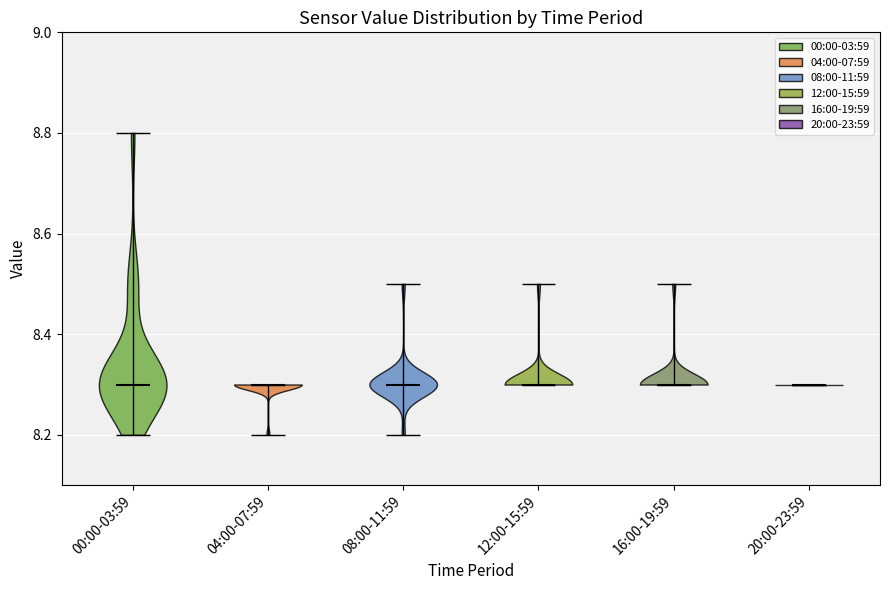

Reading left to right, read every violin against the y-axis: where its median line is, and the lowest and highest points it reaches. The values are not printed on the chart, so give them approximately, as read against the axis.

00:00-03:59: median line 8.3, lowest point 8.2, highest point 8.8
04:00-07:59: median line 8.3, lowest point 8.2, highest point 8.3
08:00-11:59: median line 8.3, lowest point 8.2, highest point 8.5
12:00-15:59: median line 8.3, lowest point 8.3, highest point 8.5
16:00-19:59: median line 8.3, lowest point 8.3, highest point 8.5
20:00-23:59: median line 8.3, lowest point 8.3, highest point 8.3